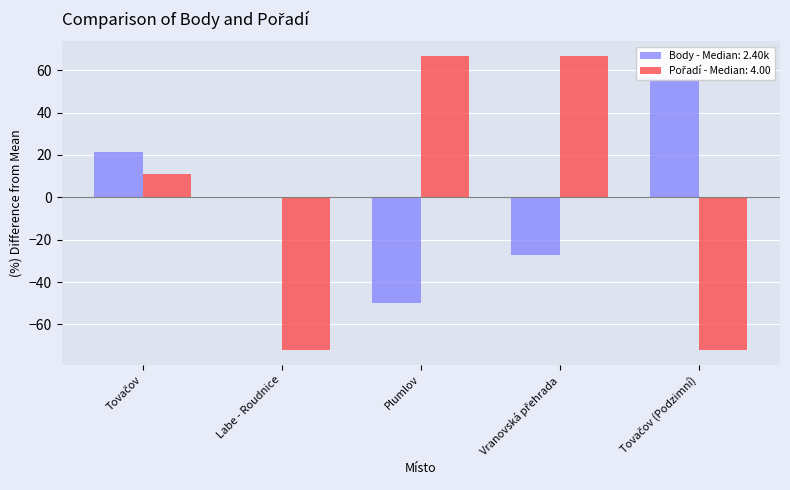

What is the difference between the second highest and second lowest values in the Body series?

48.7